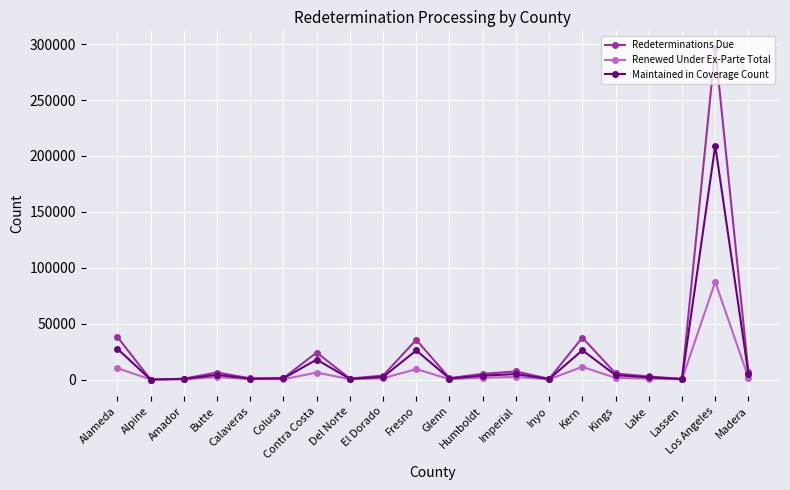

List the series in order of their peak value, highest first.

Redeterminations Due, Maintained in Coverage Count, Renewed Under Ex-Parte Total